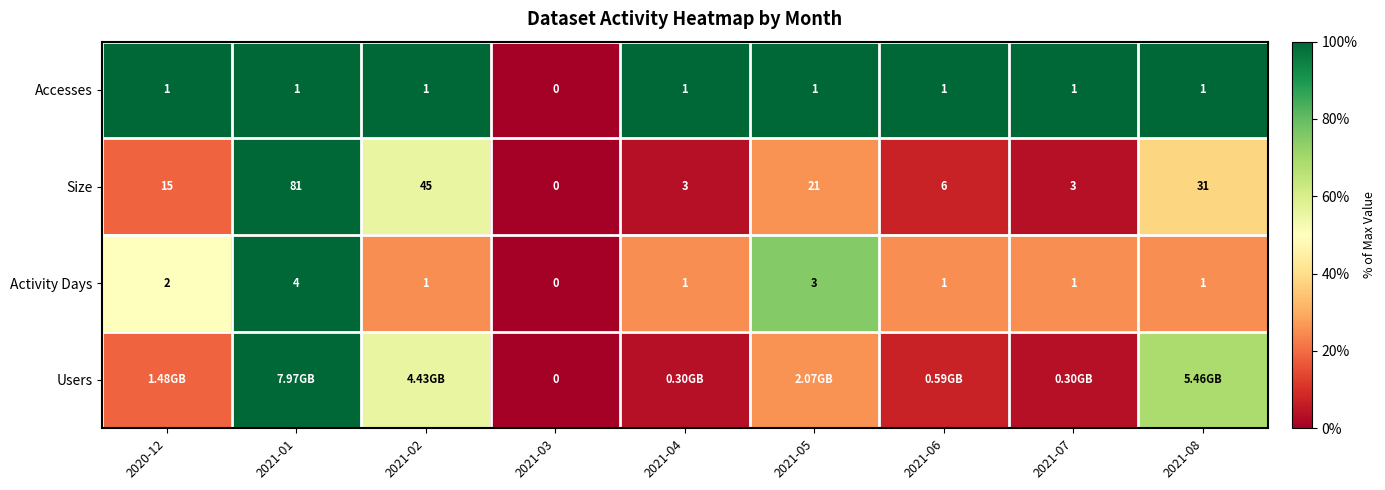

Is the value of Users at 2021-03 greater than the value of Size at 2021-07?

No